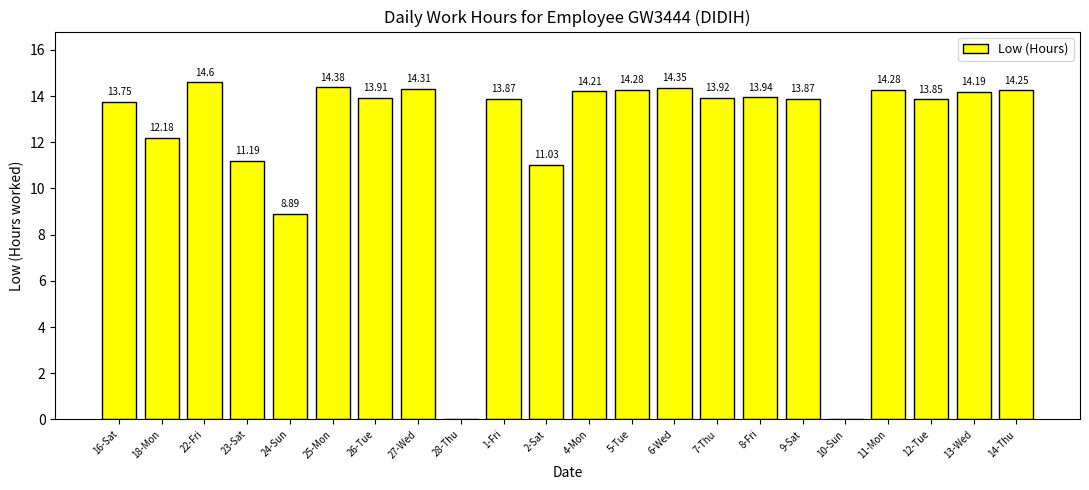

Are the bars grouped side by side (vs. stacked)?

No